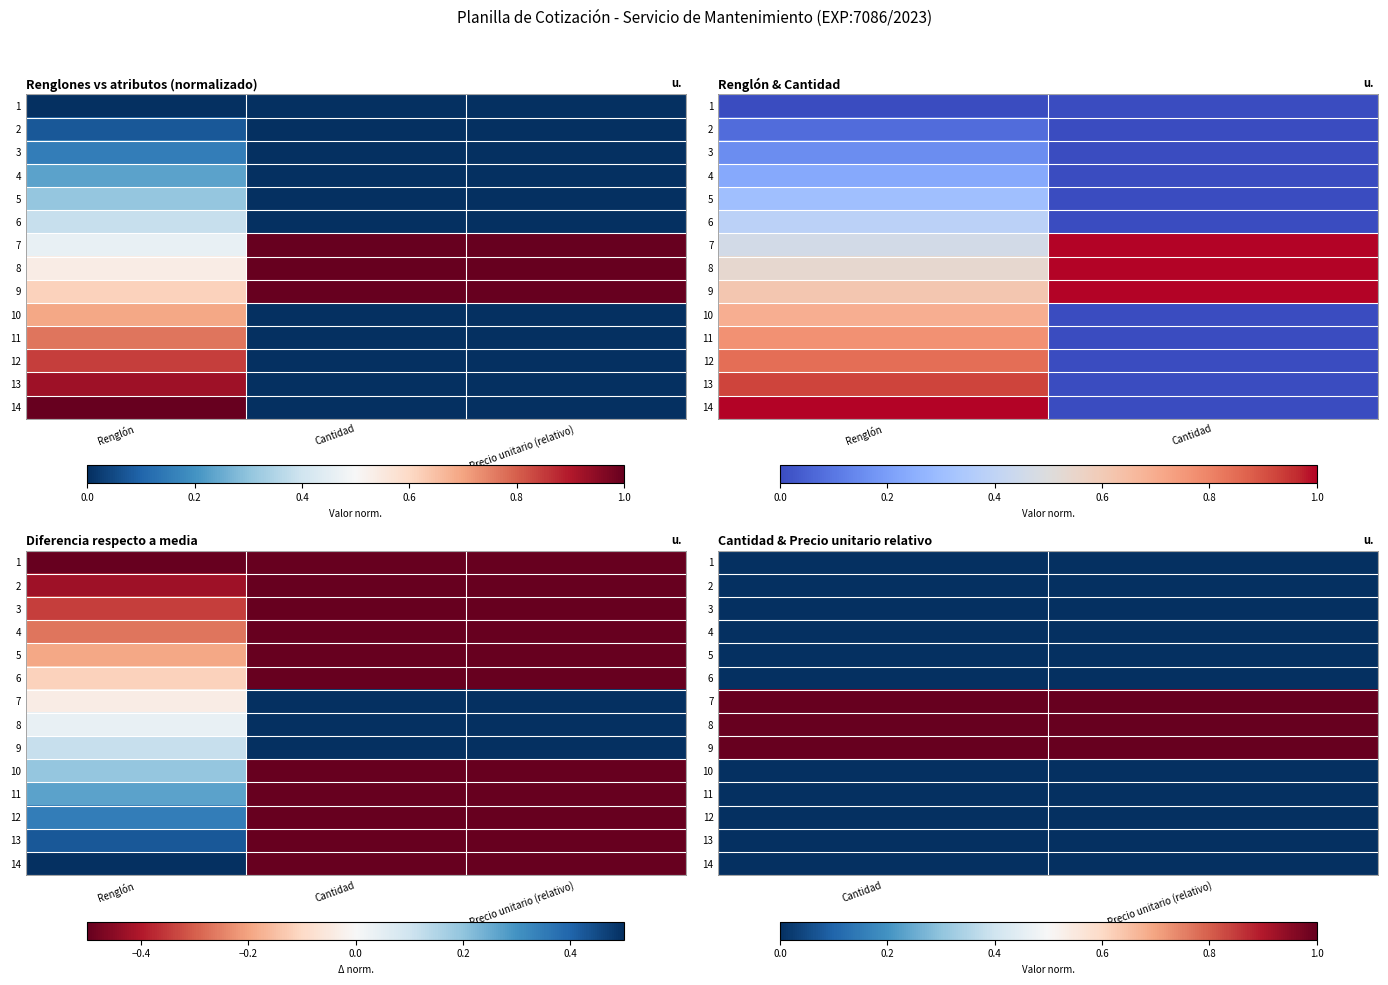

At which category is the sum across all series the highest?

Cantidad